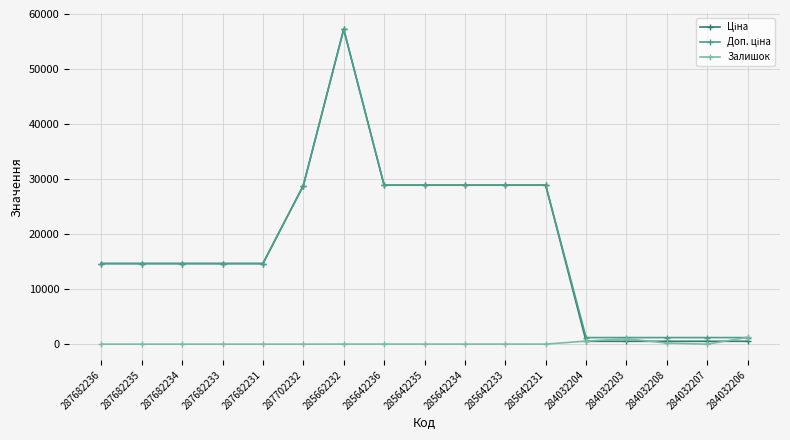

What is the difference between the highest and lowest values at 287702232?

28821.8